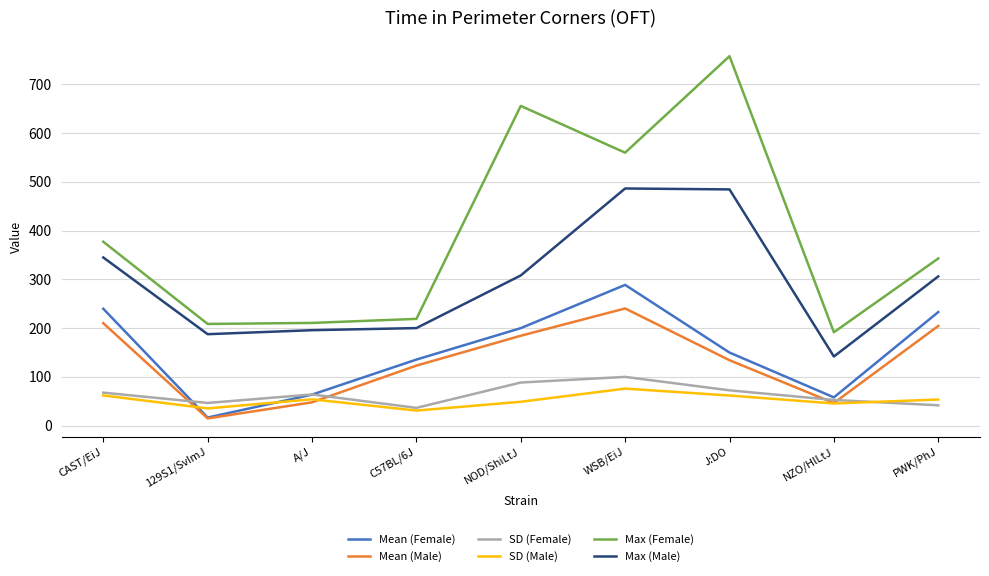

What position from the left is NOD/ShiLtJ?

5